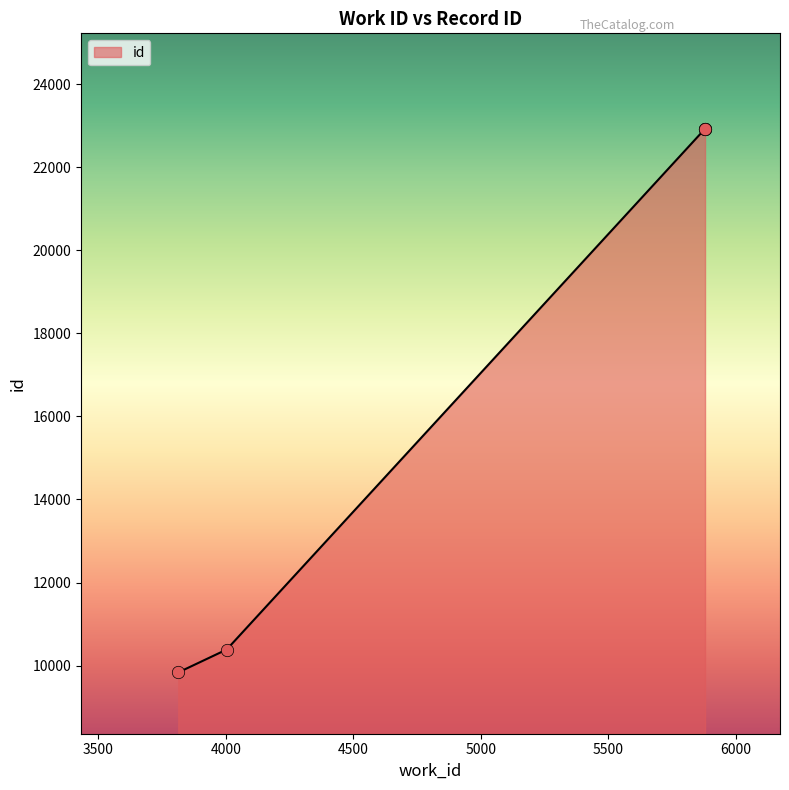

What is the change in value from 3814 to 5880?

+13089